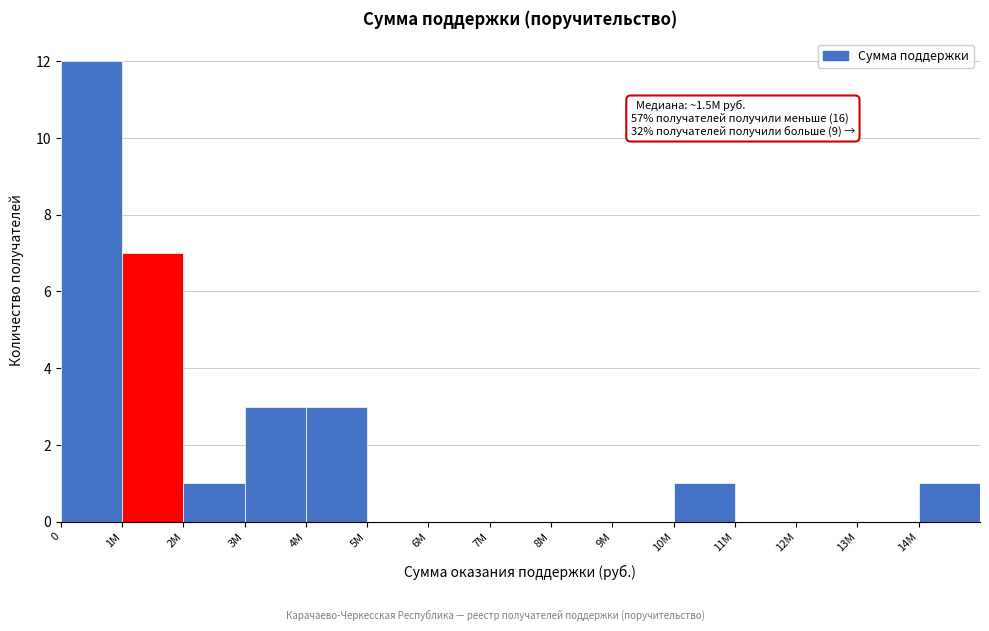

Reading left to right, transcribe all the data shown in this chart.

0=12	1M=7	2M=1	3M=3	4M=3	5M=0	6M=0	7M=0	8M=0	9M=0	10M=1	11M=0	12M=0	13M=0	14M=1